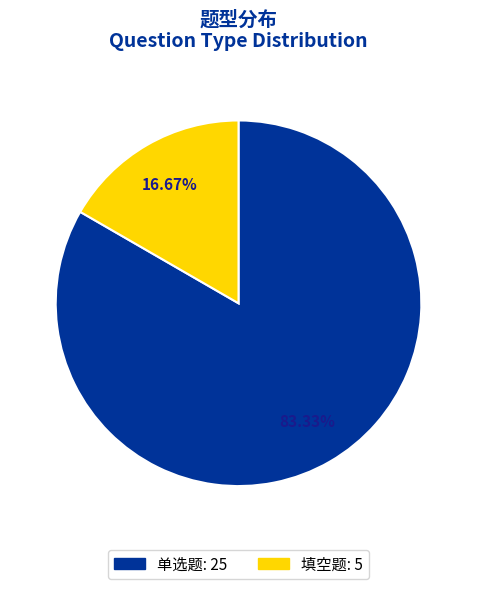

Is there any slice that represents more than half of the pie?

Yes